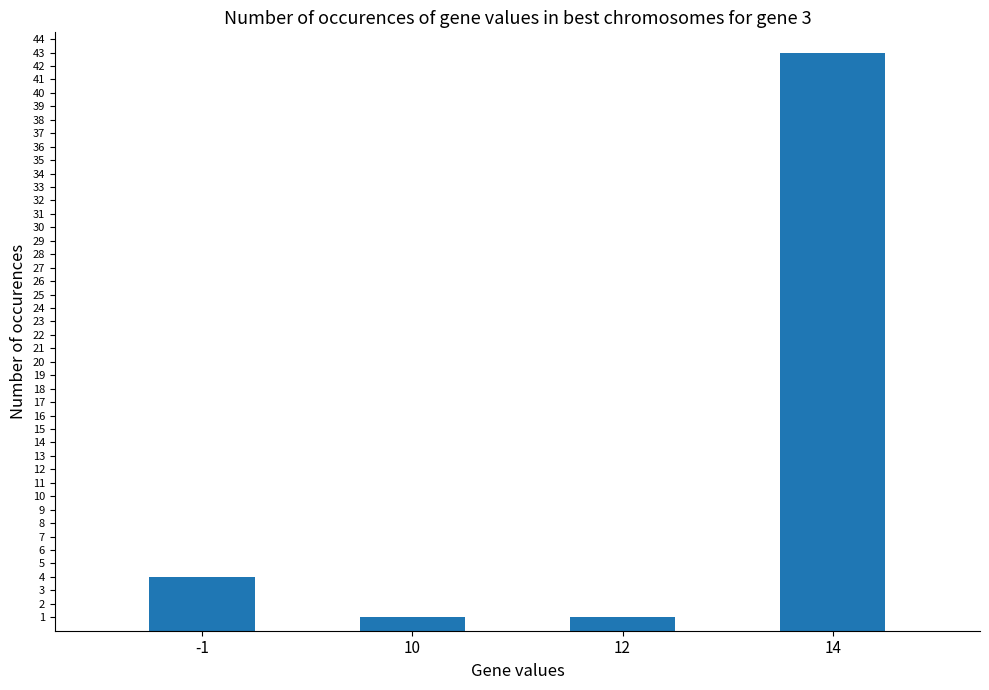

How many data points are less than 4?

2